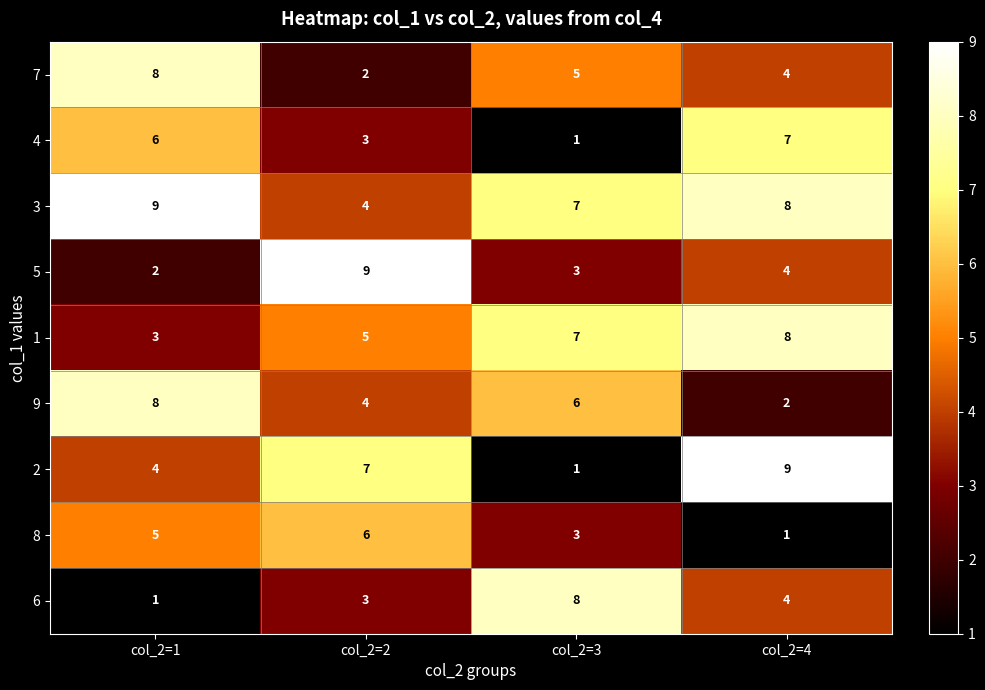

The value of 8 at col_2=4 is 0. True or false?

False